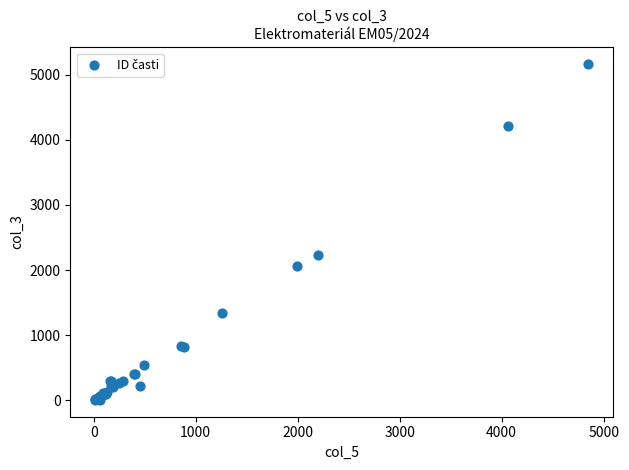

What Y value in the scatter plot is closest to 2584?

2226.0